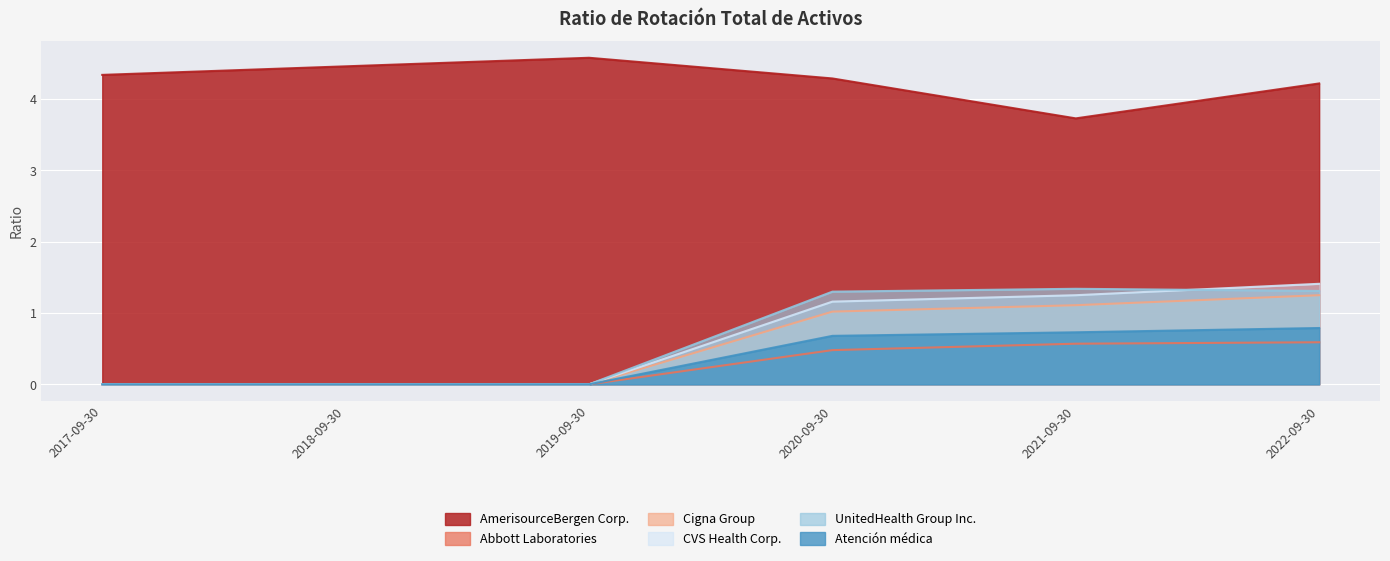

At which label is CVS Health Corp. closest to 0?

2017-09-30